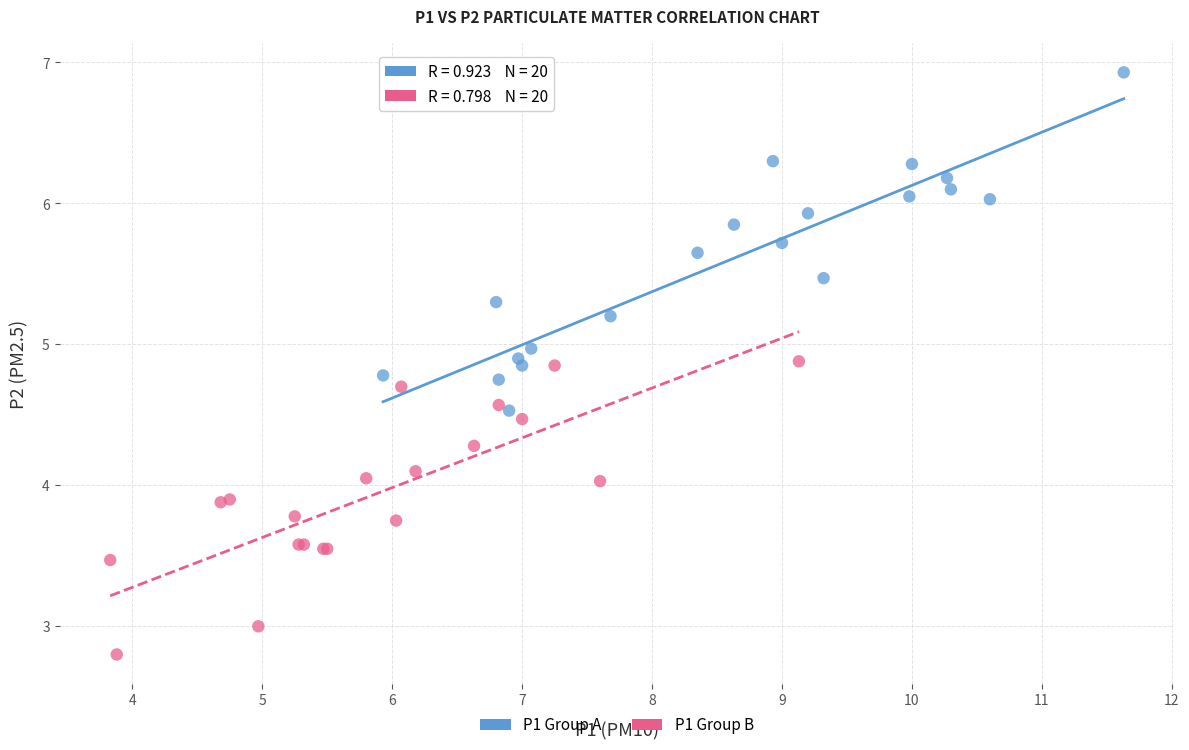

Which series contains the highest Y value?

P1 Group A